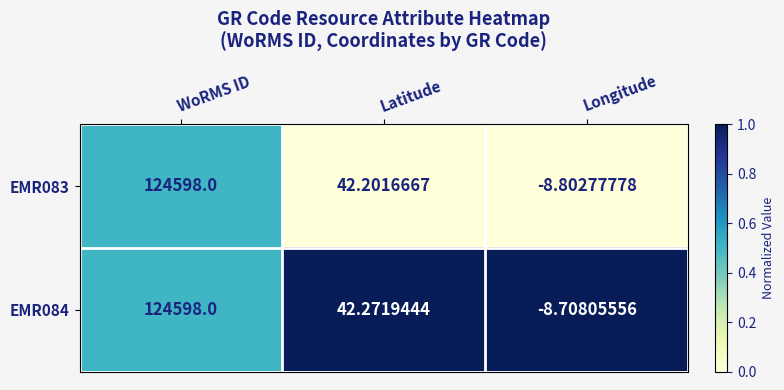

What is the difference between the highest and lowest values at Latitude?

0.1